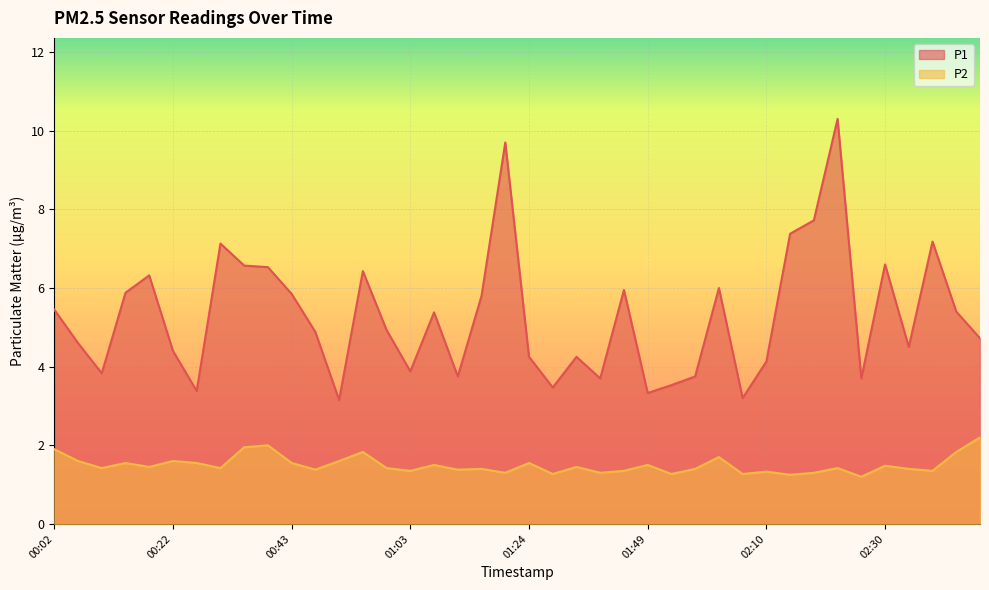

Which series has the largest total across all categories?

P1